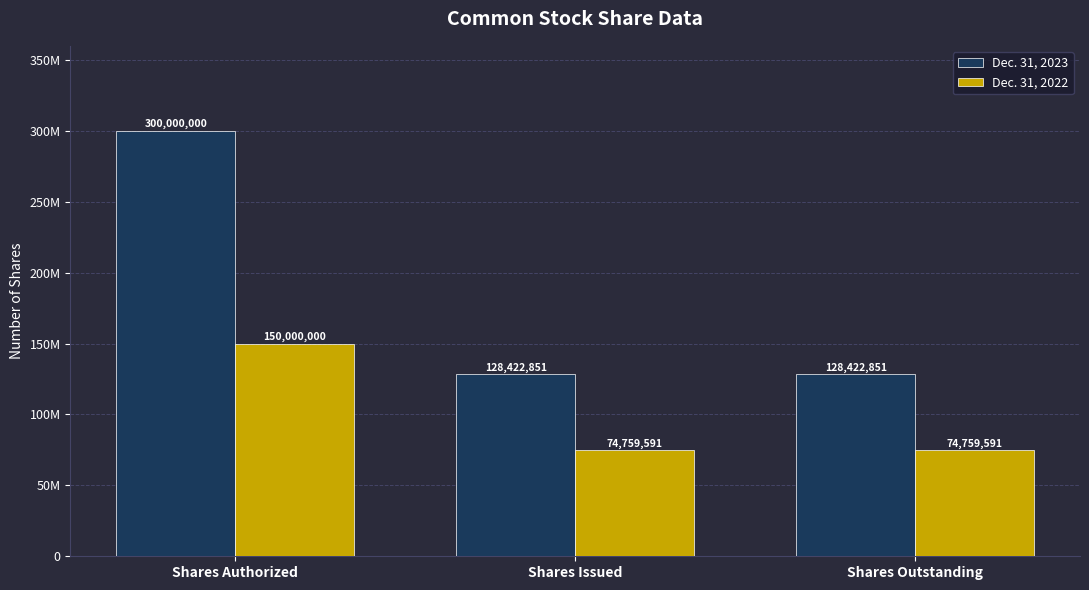

Are the bars horizontal?

No